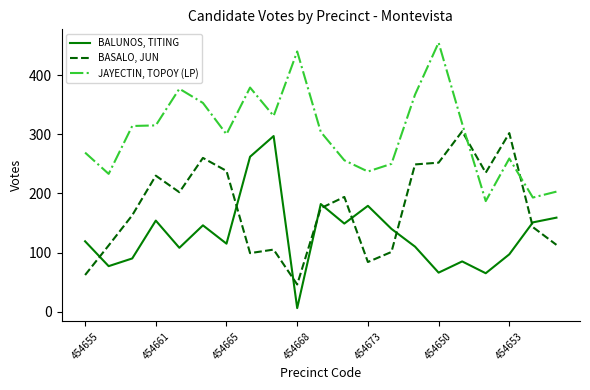

How many lines are shown in the chart?

3